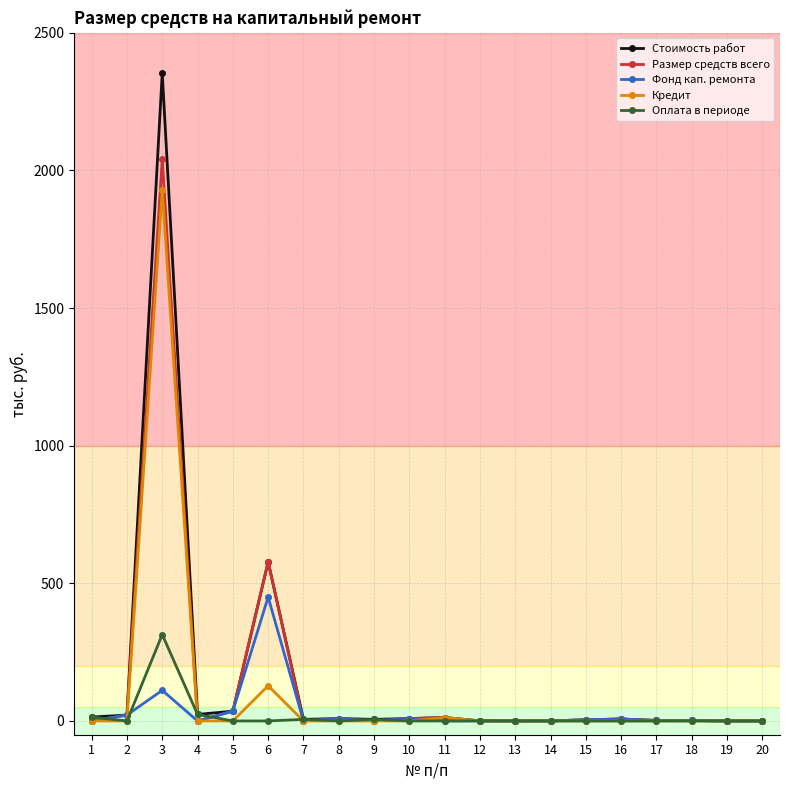

What is the highest value of the Оплата в периоде series?

314.0